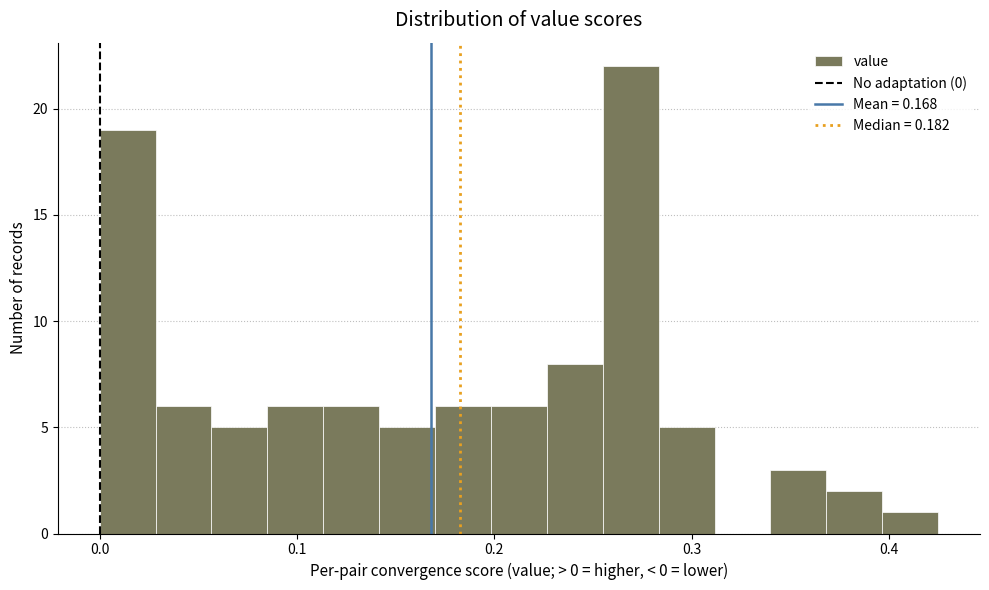

Read against the x-axis, roughly where is the centre of the tallest bar?

0.27